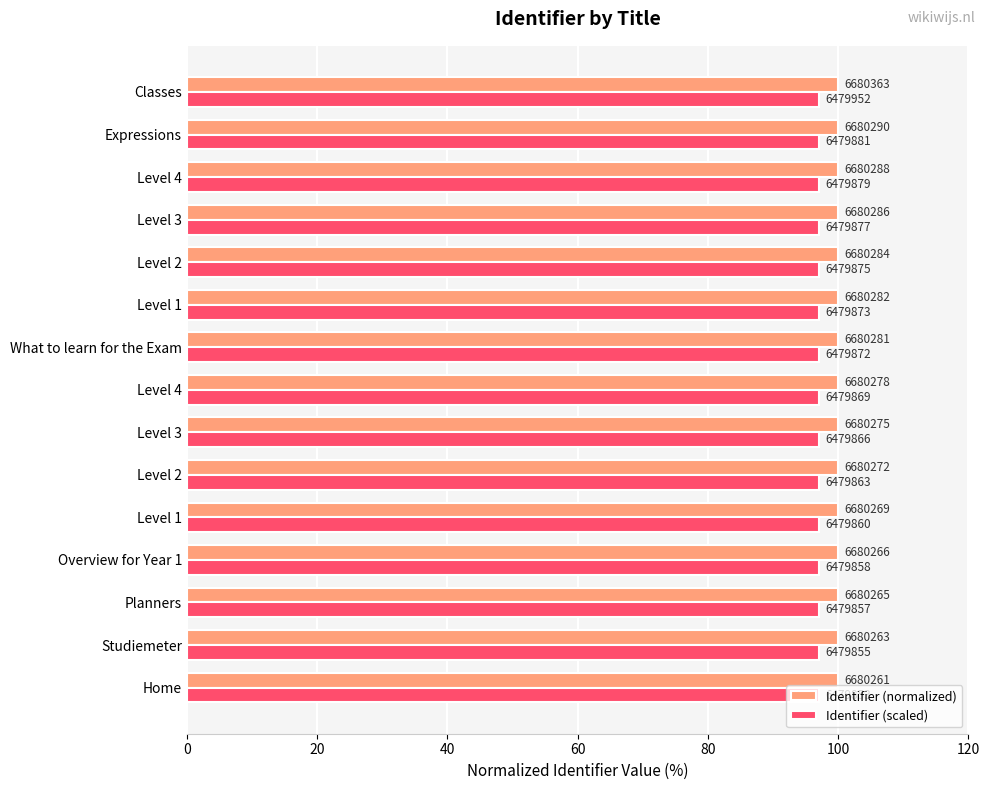

What is the value of the Identifier (scaled) bar at the 12th from the left?

97.0